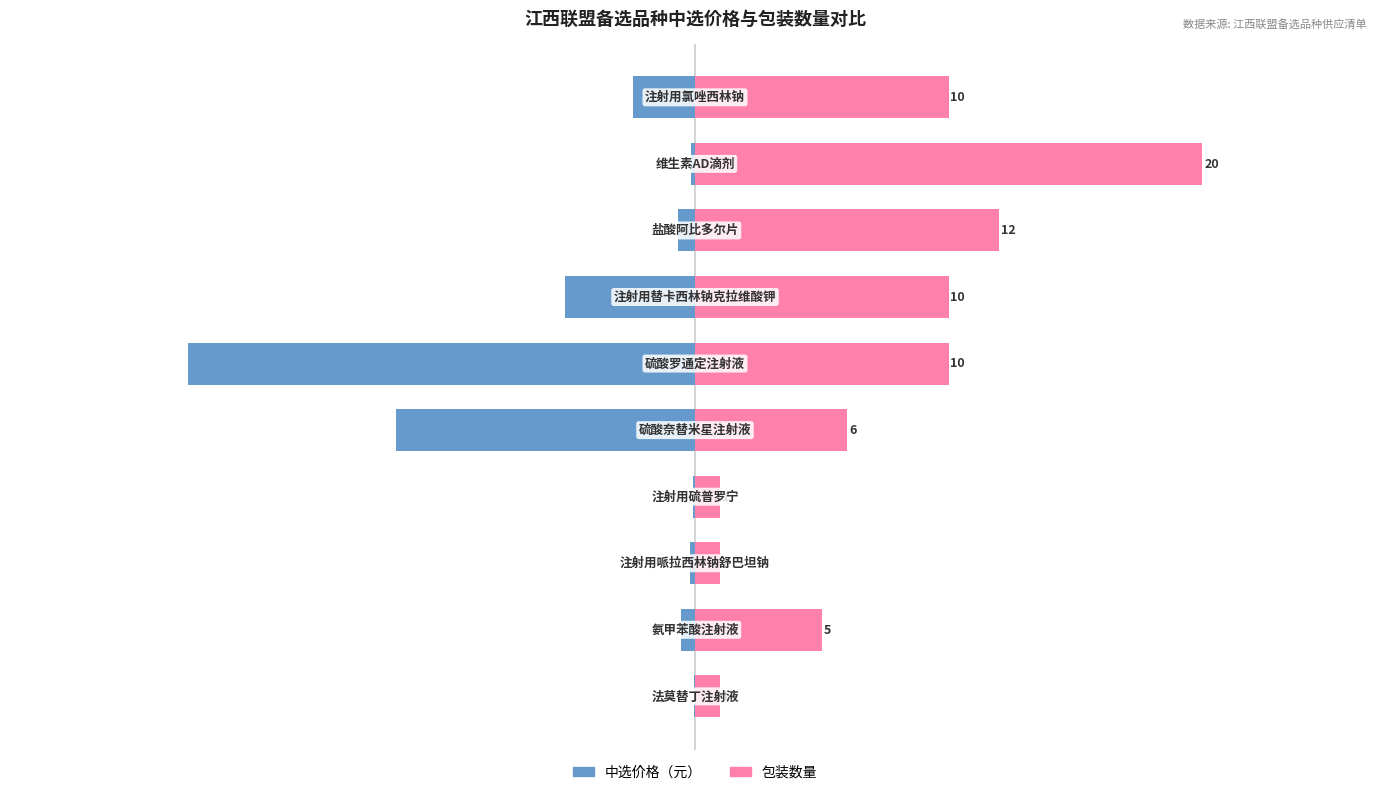

What is the greatest value displayed?

600.0